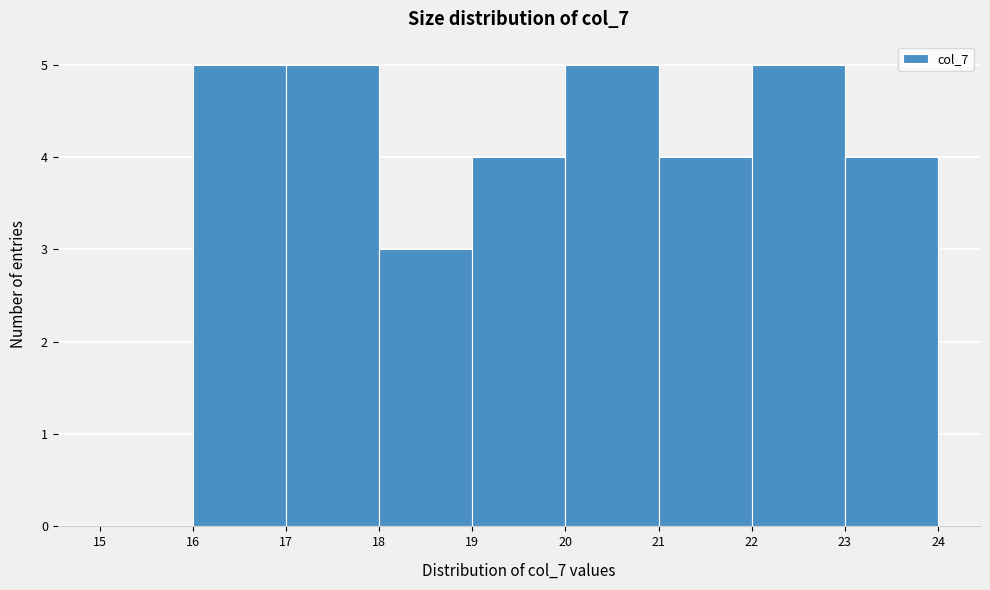

Reading left to right, transcribe this chart: for each bar, give the range it covers on the x-axis and its height. The values are not printed on the chart, so give them approximately, as read against the axis.

15 to 16: 0
16 to 17: 5
17 to 18: 5
18 to 19: 3
19 to 20: 4
20 to 21: 5
21 to 22: 4
22 to 23: 5
23 to 24: 4